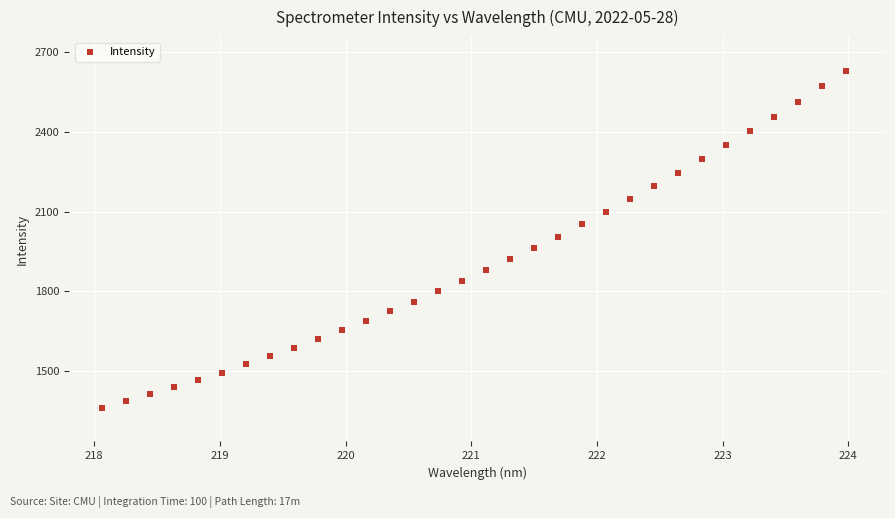

What is the range of Y values (max minus min)?

1269.0